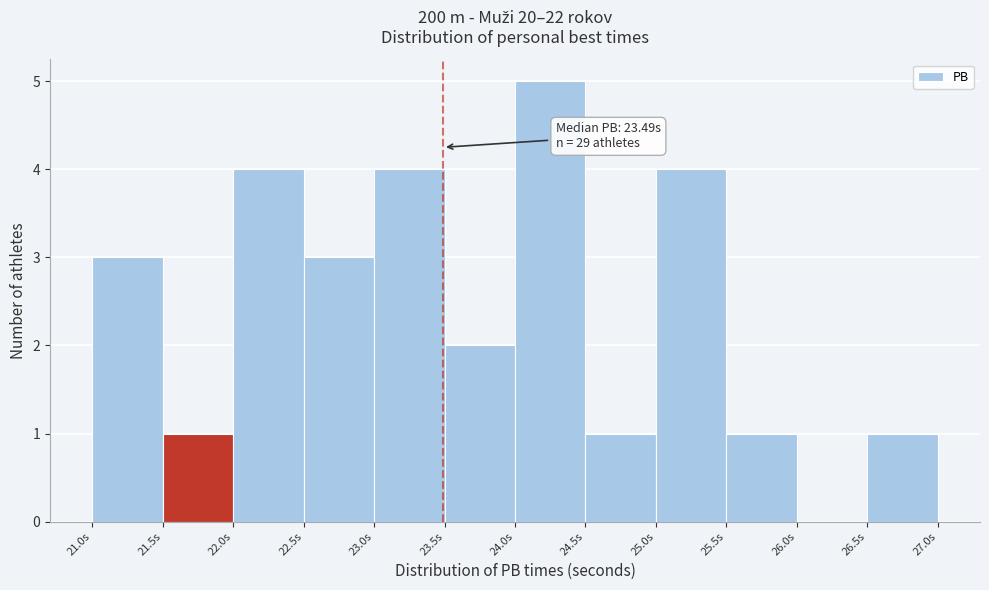

Which range on the x-axis has the tallest bar?

24.0 to 24.5